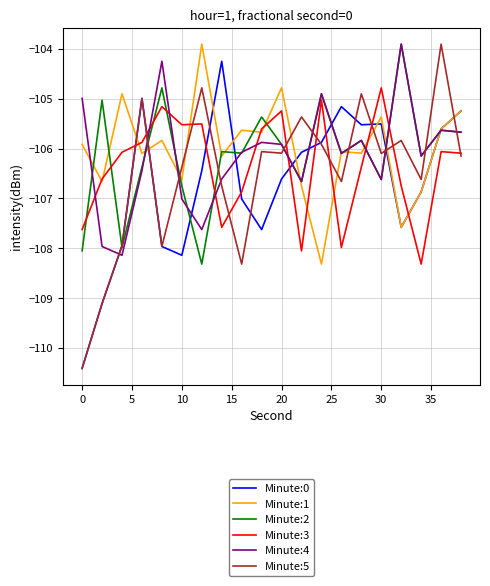

How many values in the Minute:4 series exceed -106?

9